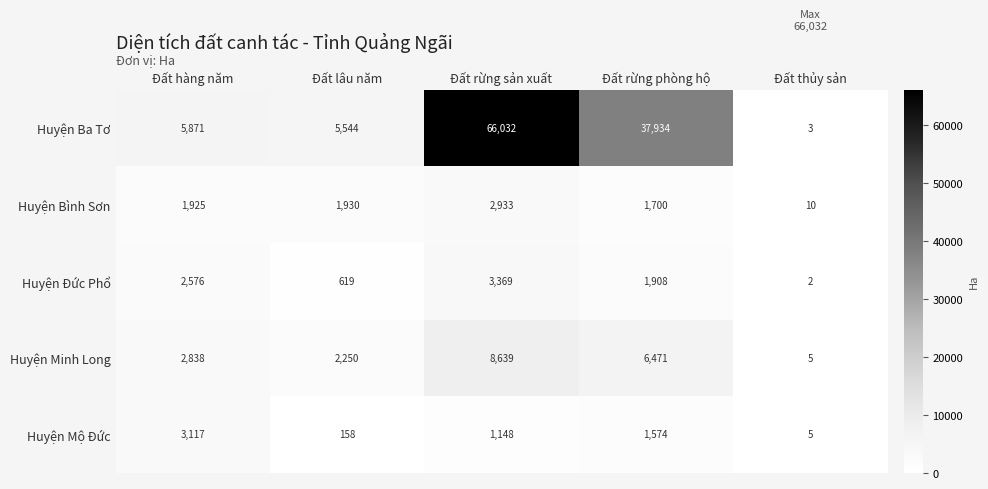

What is the smallest value displayed?

2